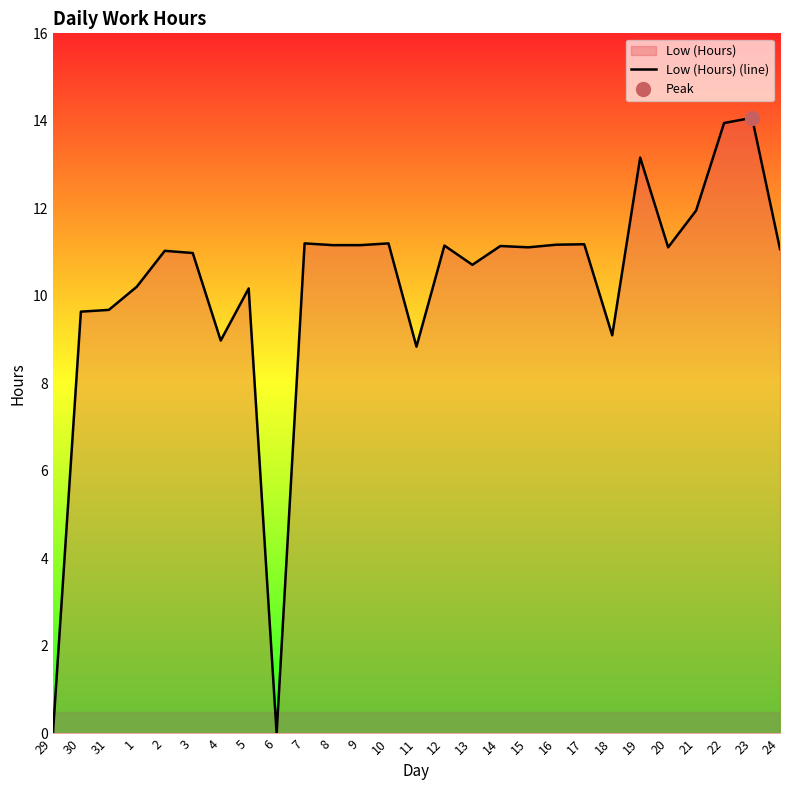

Rank the categories by value from highest to lowest.

23, 22, 19, 21, 7, 10, 17, 16, 8, 9, 12, 14, 15, 20, 24, 2, 3, 13, 1, 5, 31, 30, 18, 4, 11, 29, 6